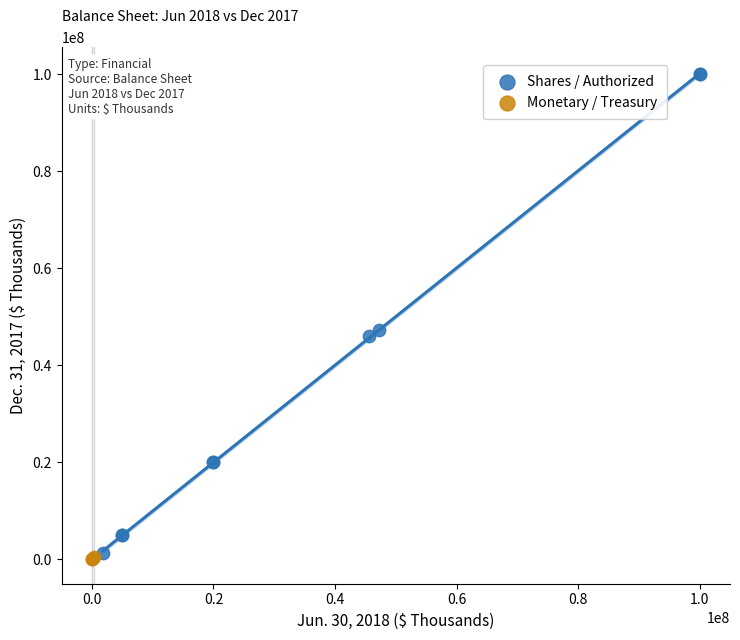

Which series contains the highest Y value?

Shares / Authorized